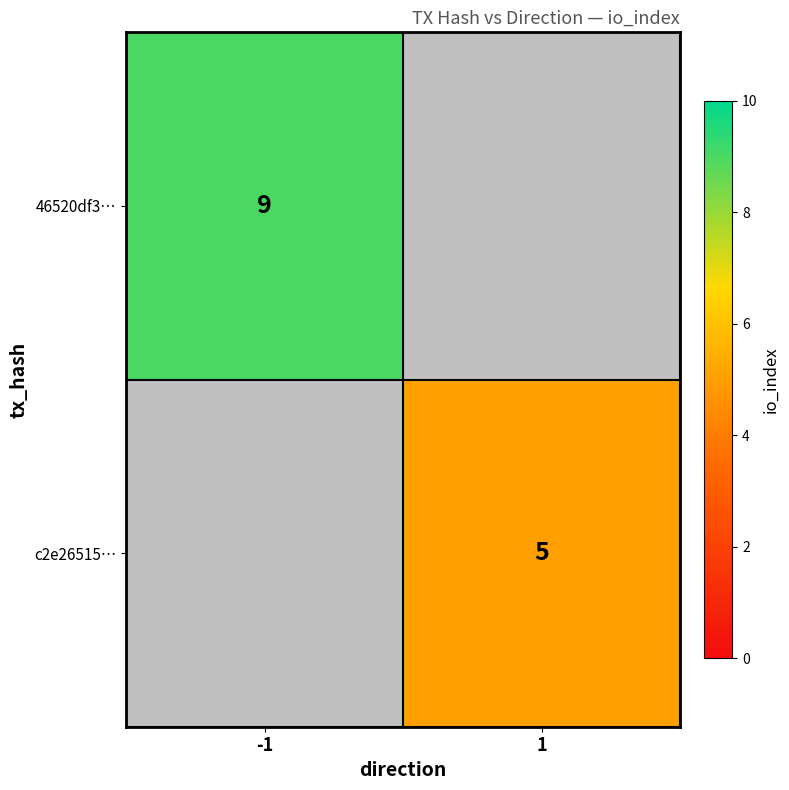

Which category has the highest value across all series?

-1